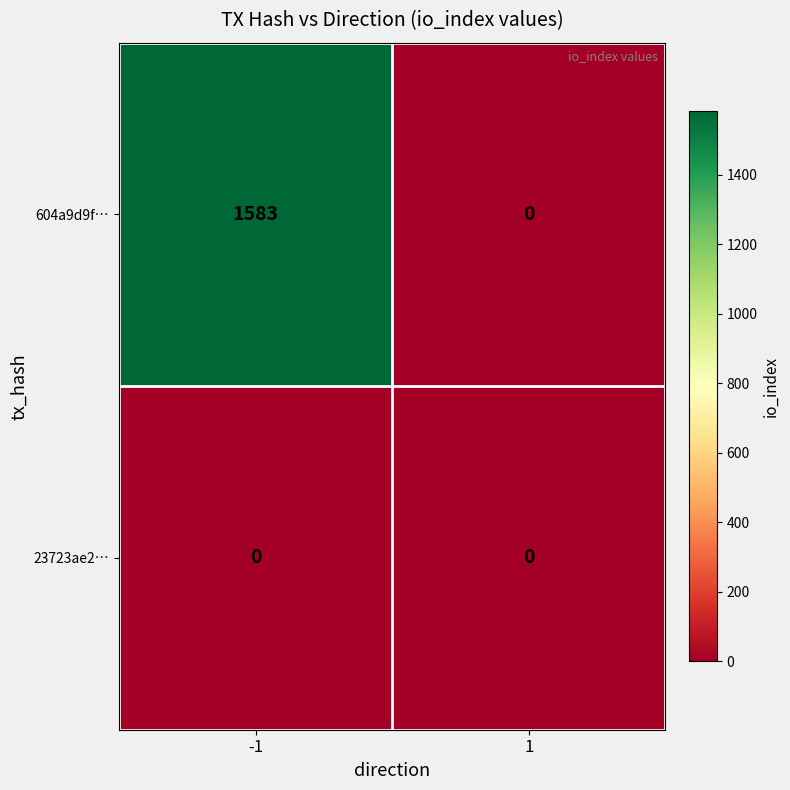

Reading left to right, what are all the values shown in this chart?

604a9d9f…: -1=1583	1=0
23723ae2…: -1=0	1=0